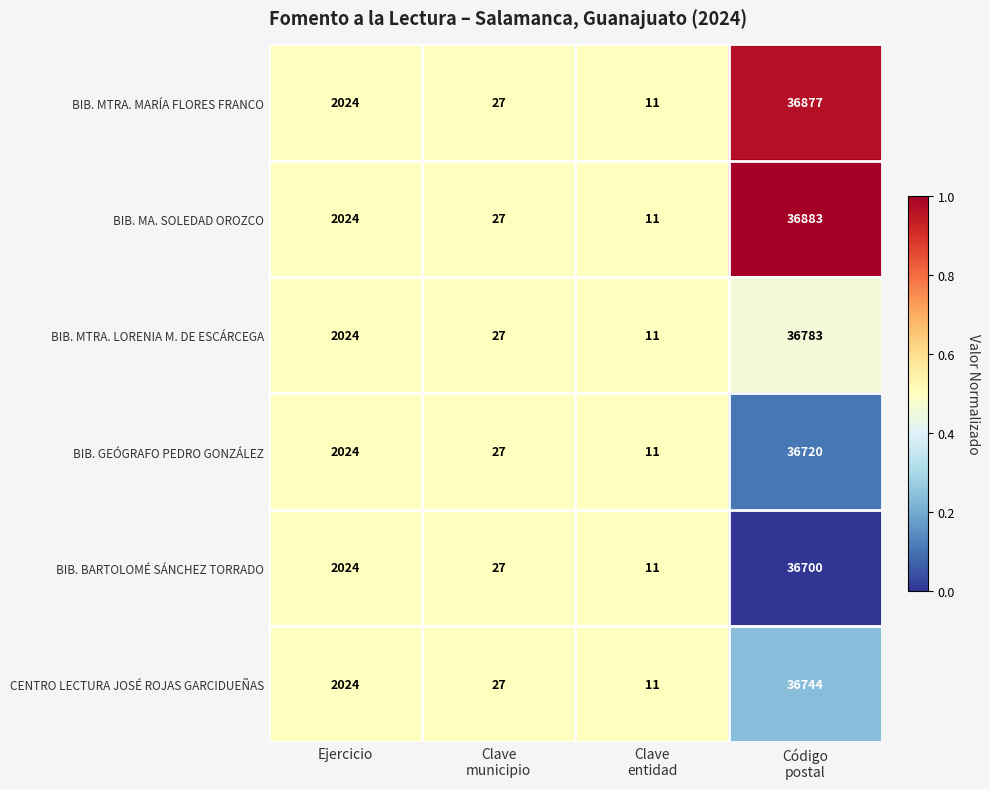

What is the total value across all series at Clave
entidad?

66